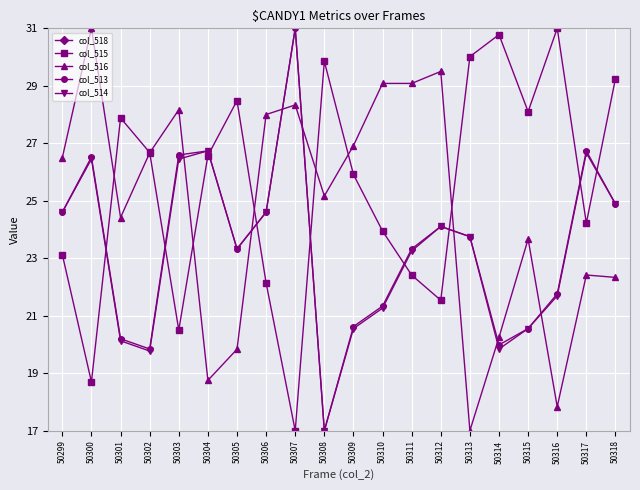

Between 50317 and 50301, which is larger?

50317